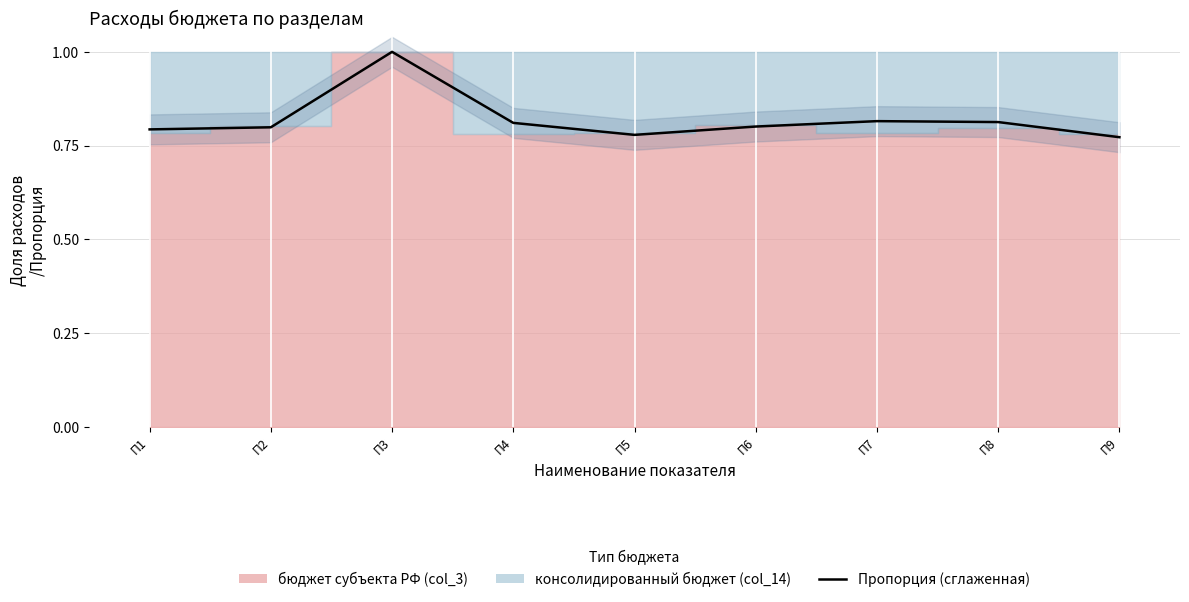

Where is the data nearest to the value 0?

П9